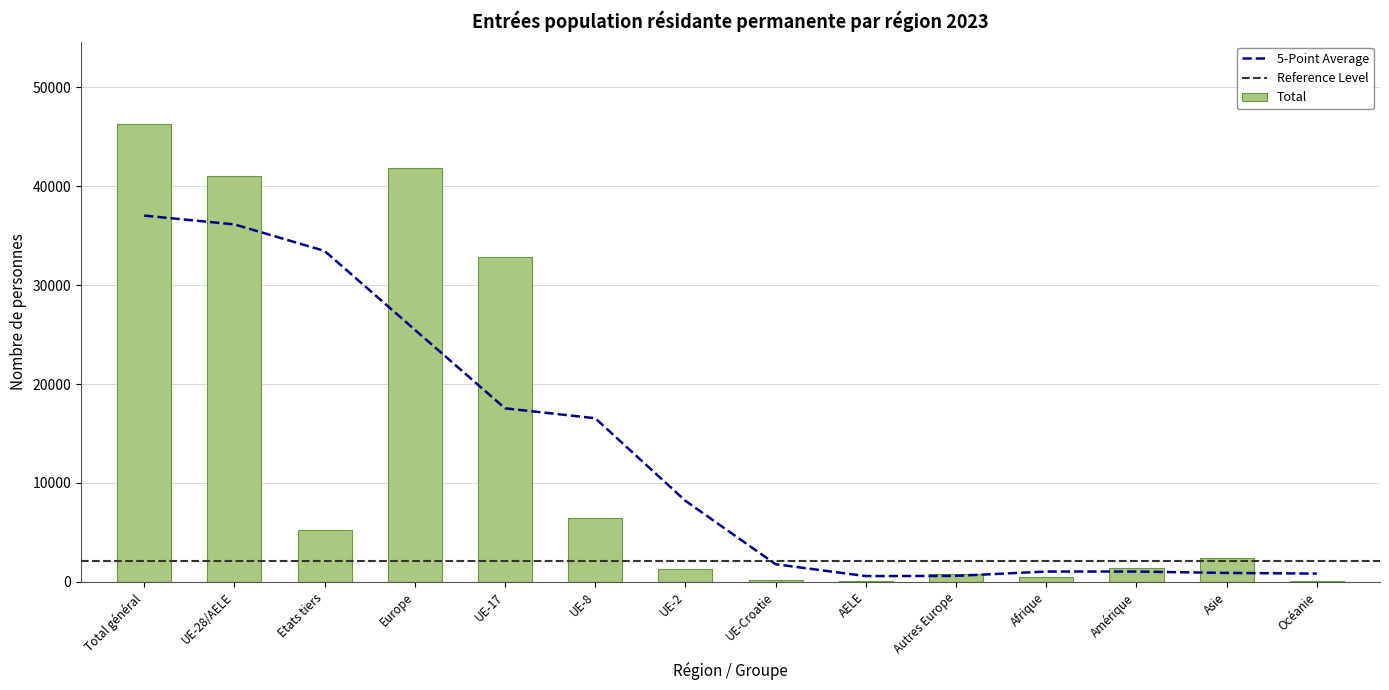

True or false: Total has a value of 1746 at Etats tiers.

False